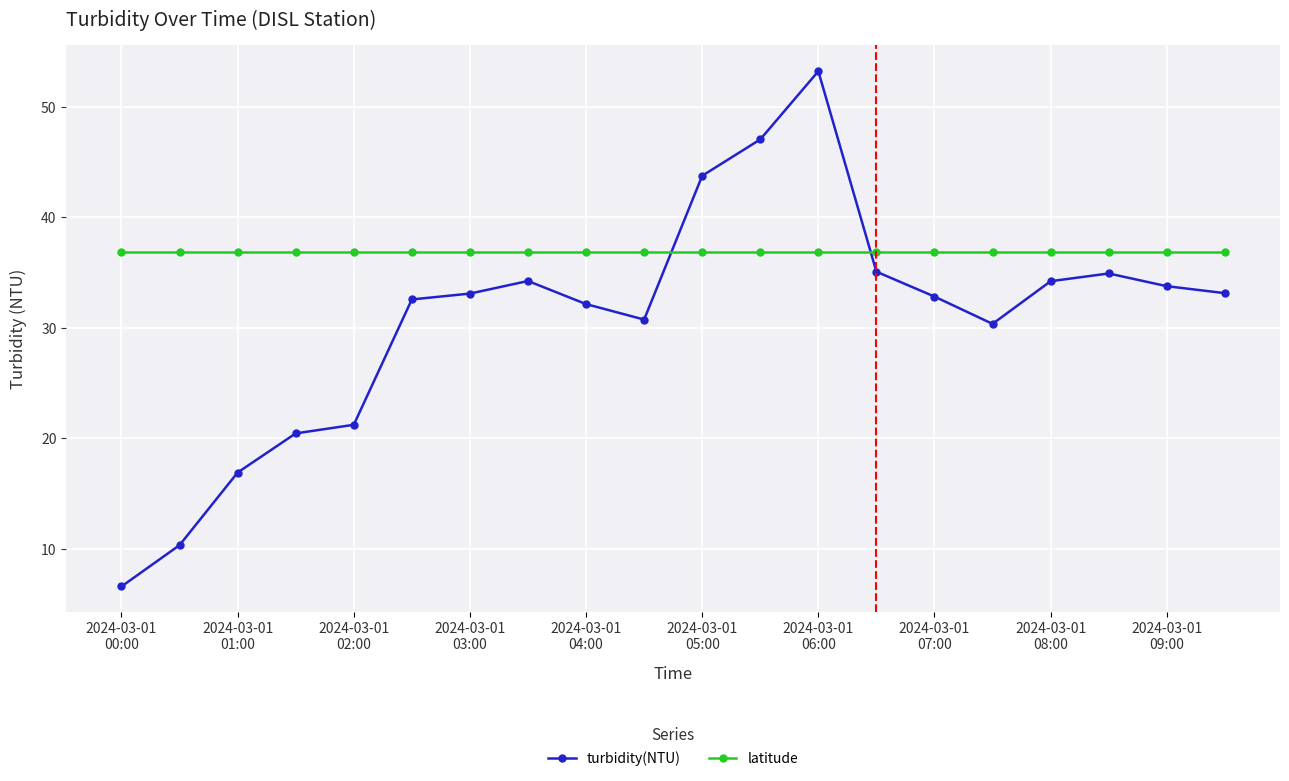

What is the value of the turbidity(NTU) point at the 10th from the left?

30.8